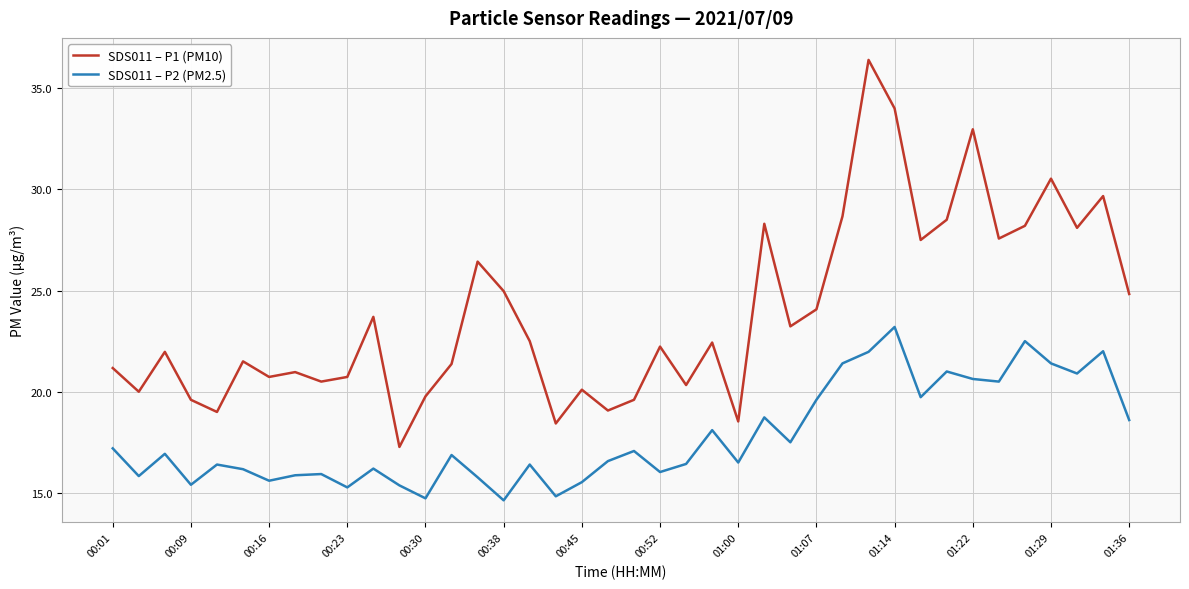

Does the chart have visible grid lines?

Yes